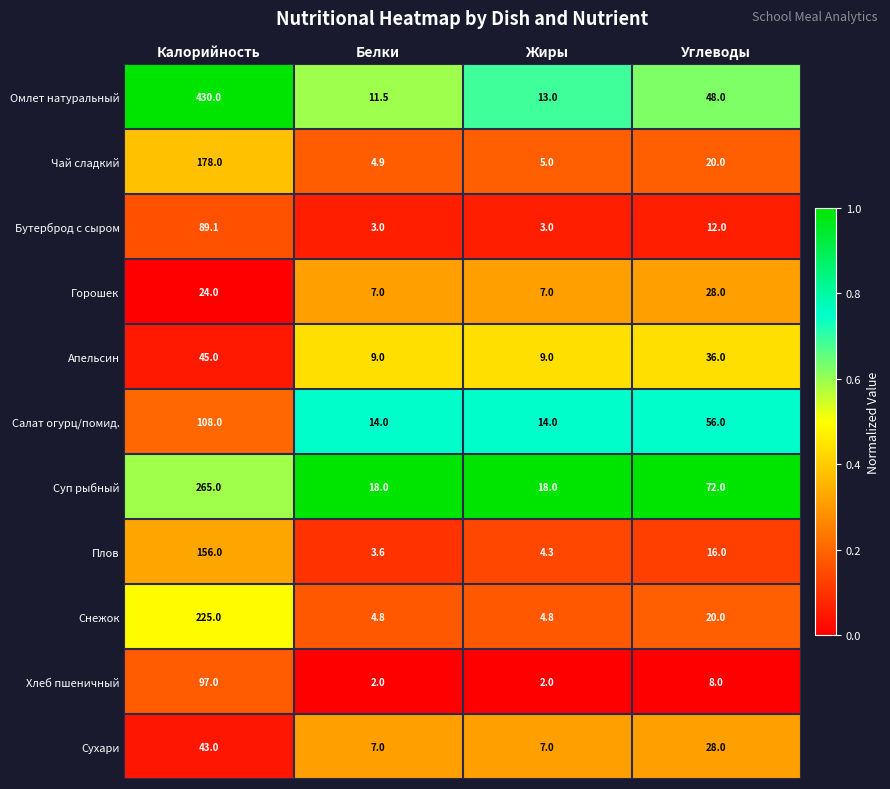

Read the Салат огурц/помид. value at Калорийность.

108.0